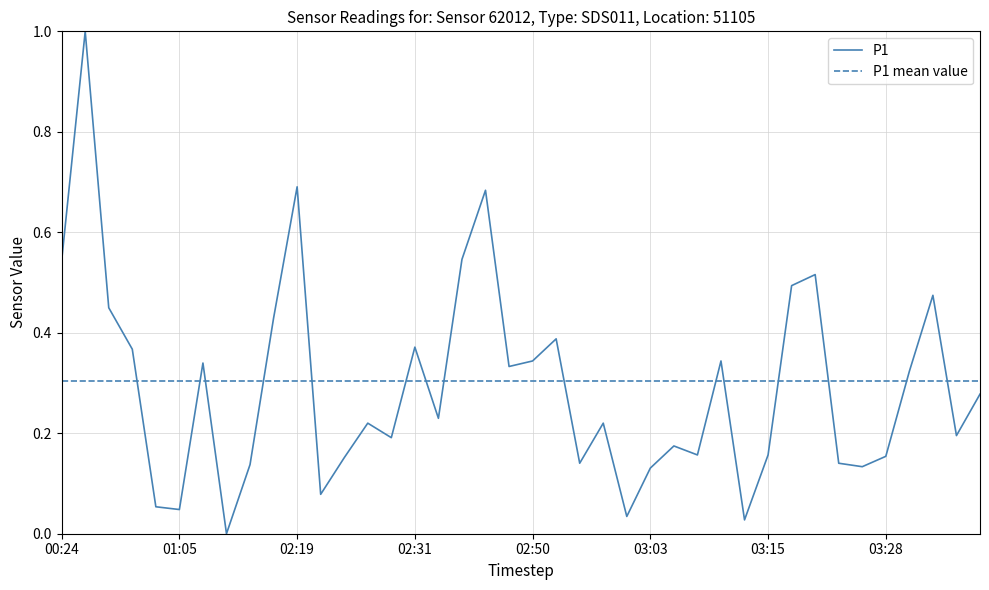

After their last crossing, which series has the higher values: P1 mean value or P1?

P1 mean value